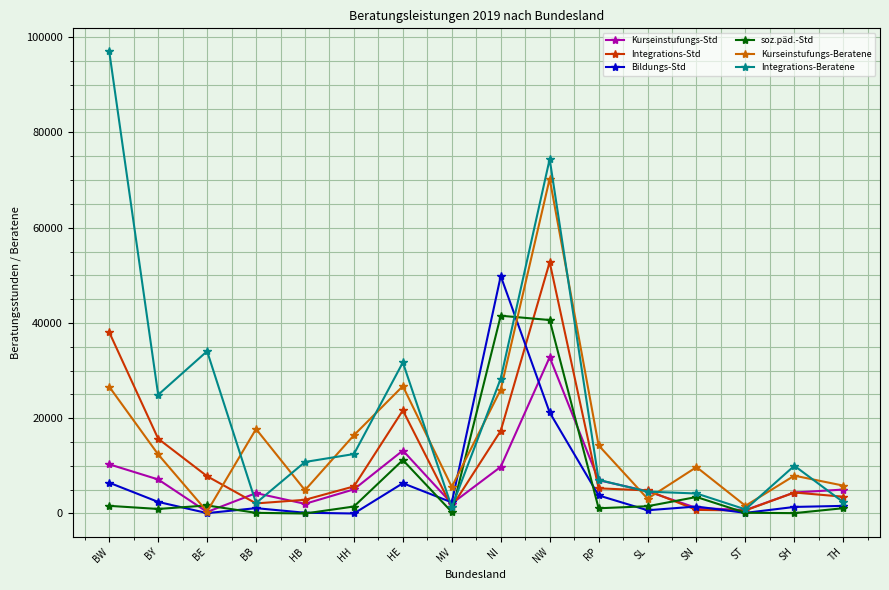

Which series has the largest total across all categories?

Integrations-Beratene